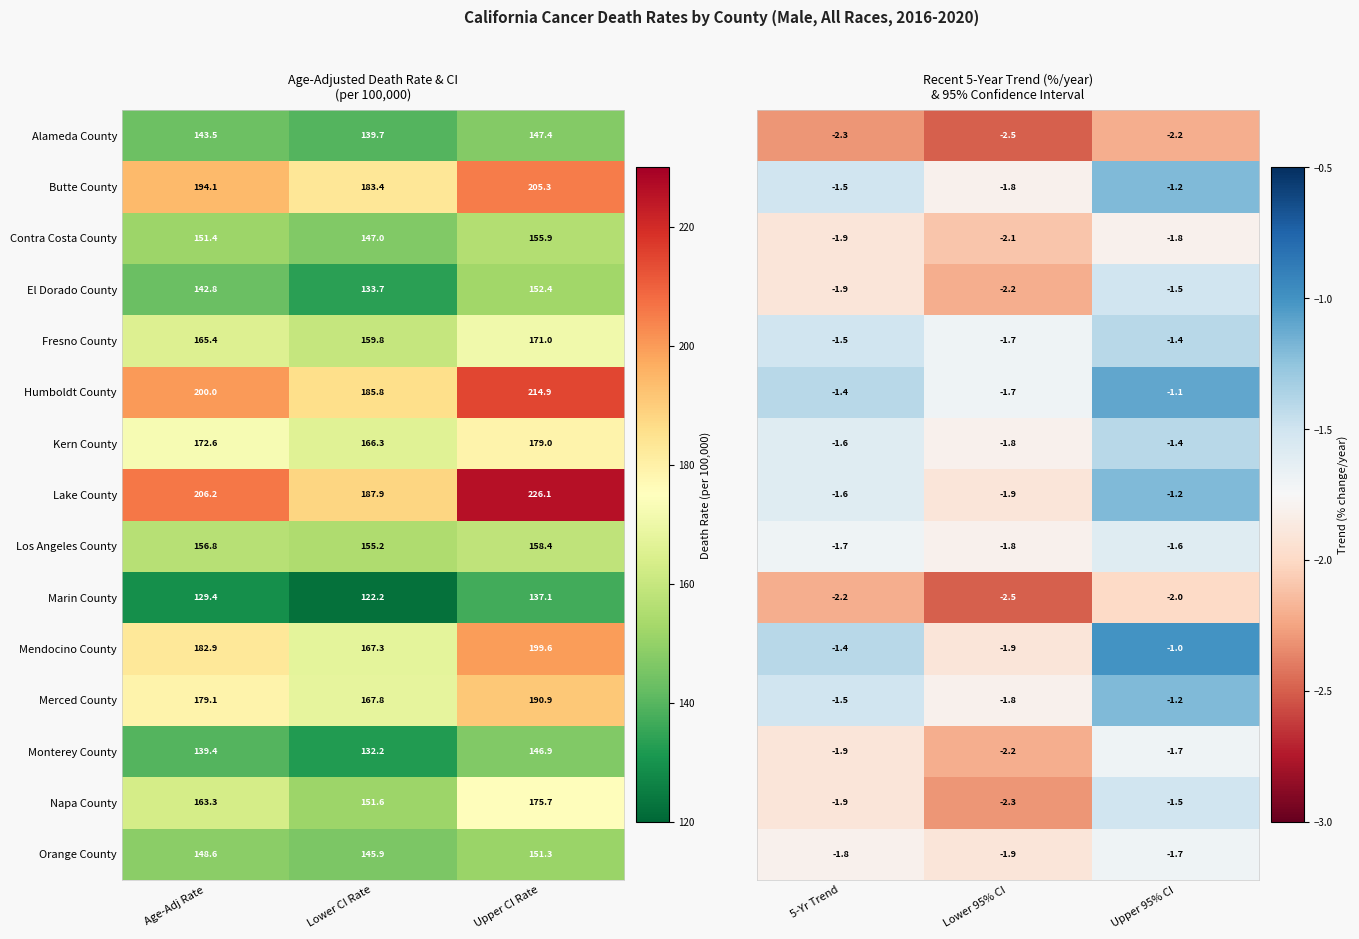

What is the sum of the Marin County values at Lower CI Rate and Age-Adj Rate?

251.6